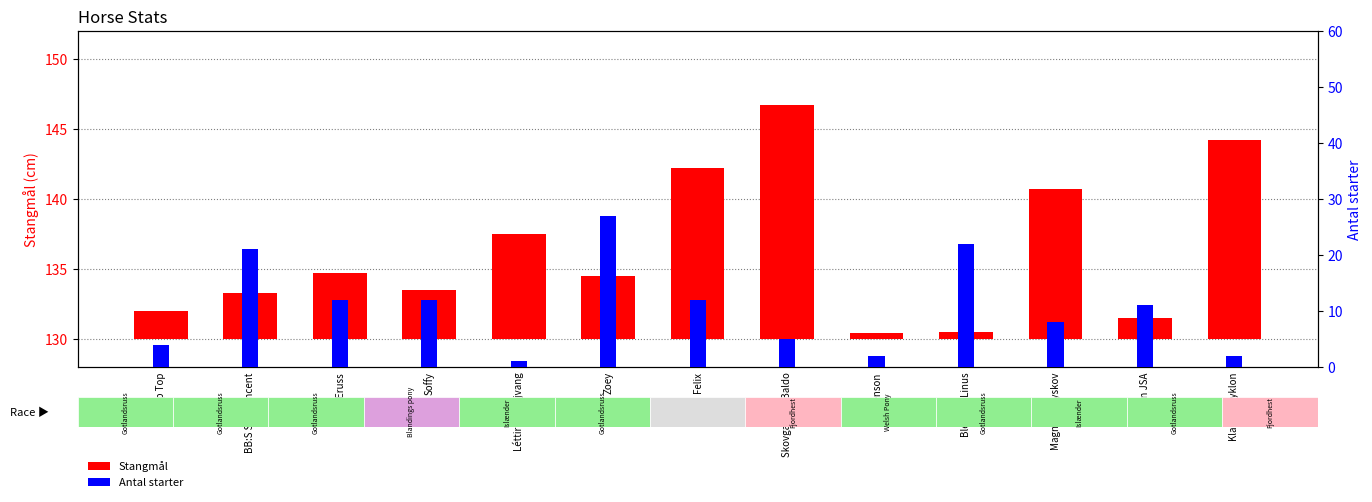

What is the label of the 9th bar from the right?

Léttir fra Højvang